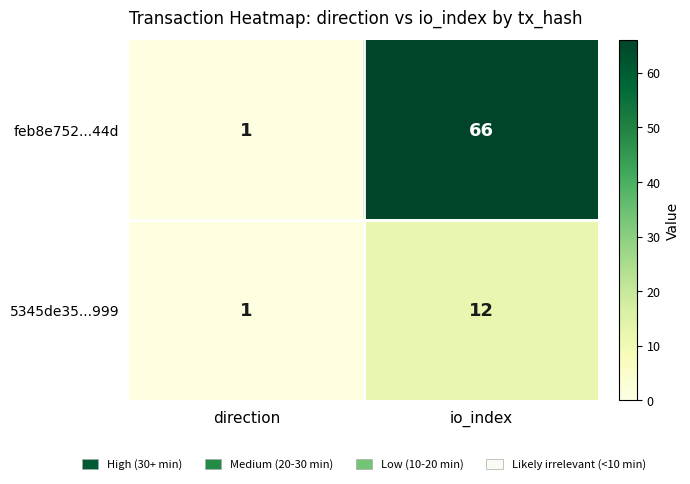

What is the minimum value shown in the chart?

1